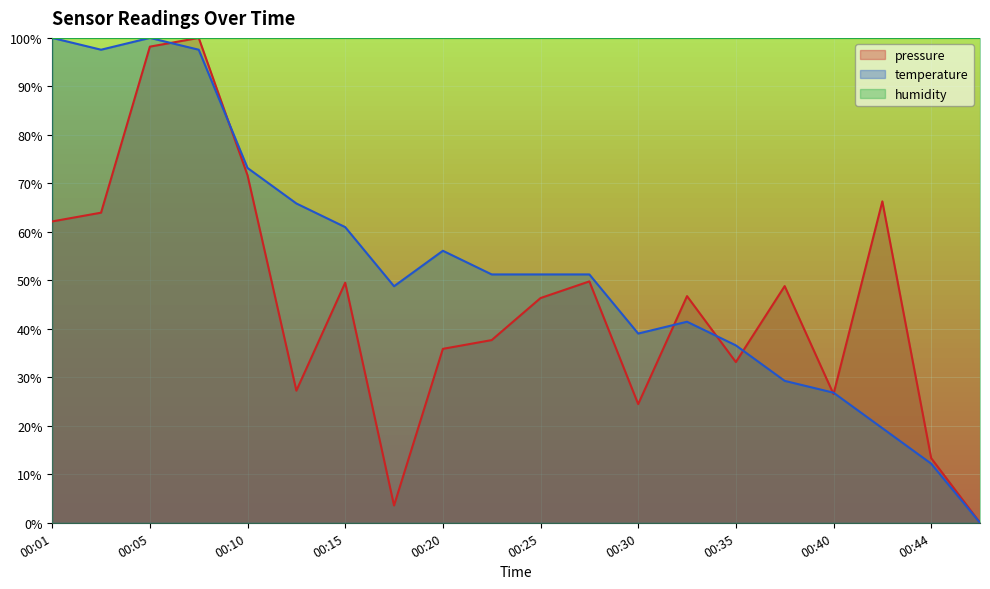

True or false: temperature has more than 2 points higher than both neighbors.

True